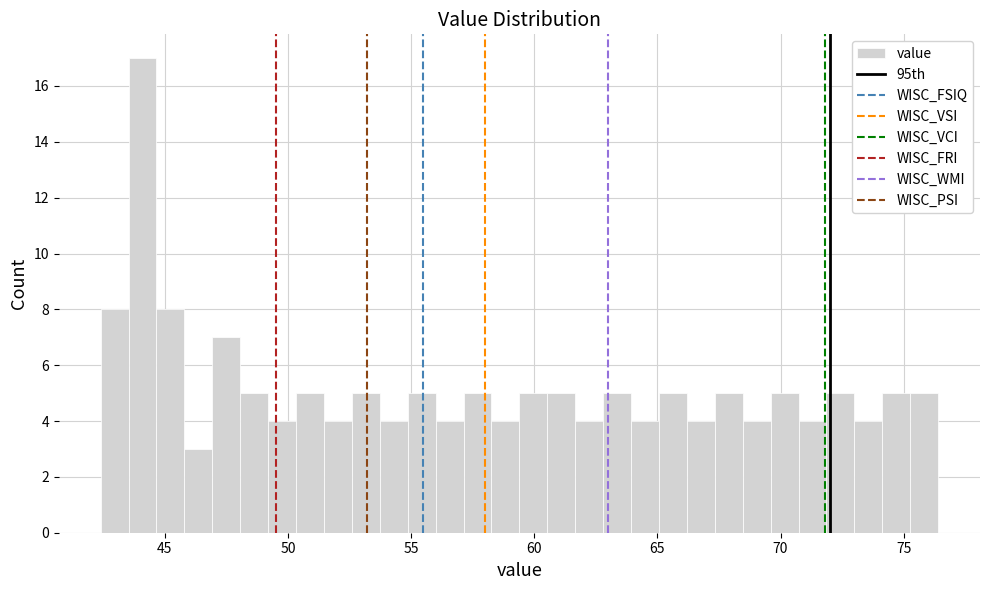

Around what value on the x-axis is the tallest bar? Give the approximate position of its centre, as read against the axis.

44.0